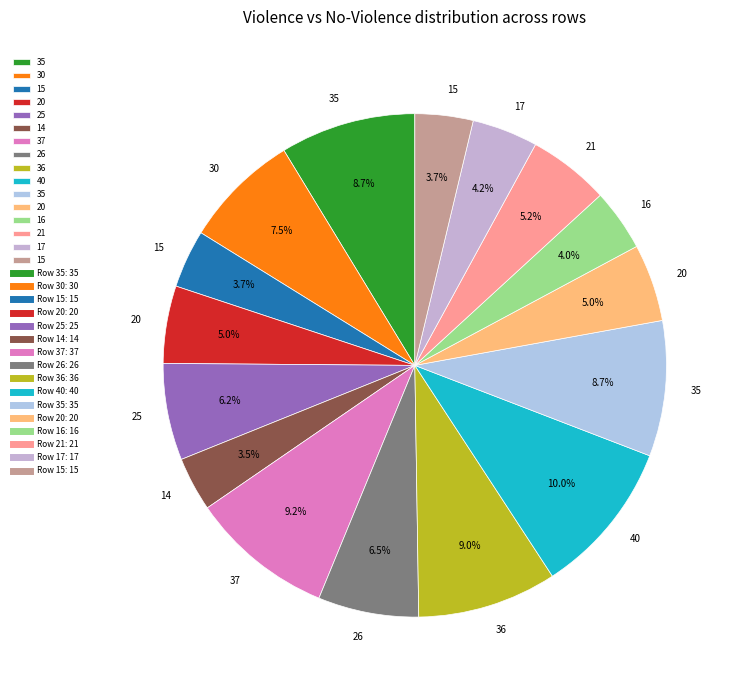

How many segments does this pie chart have?

16